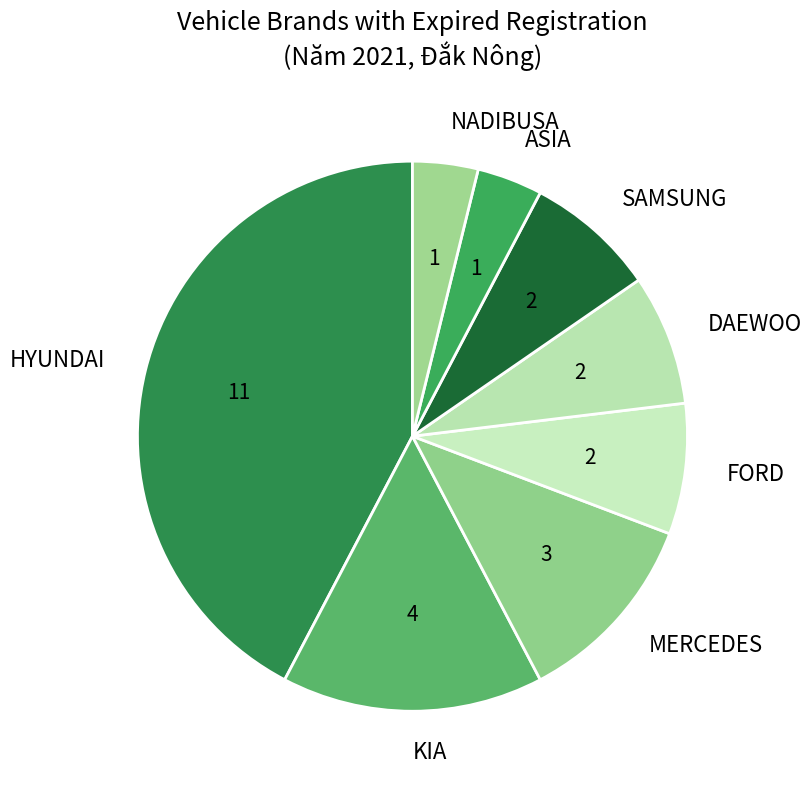

Is the sum of SAMSUNG and ASIA greater than half?

No